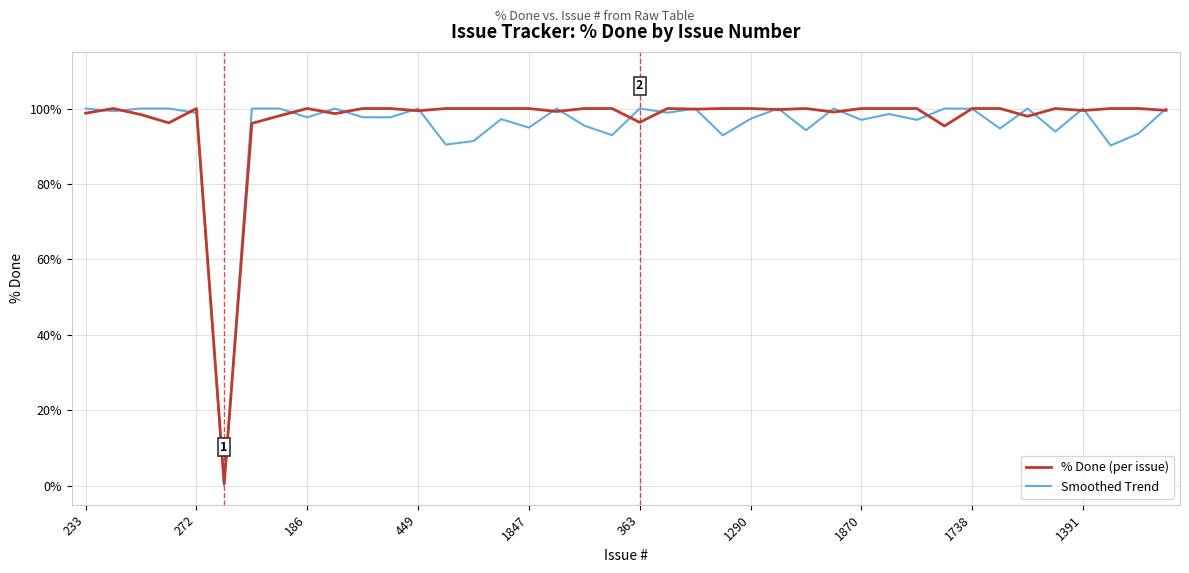

Which series has the widest spread of values?

Smoothed Trend